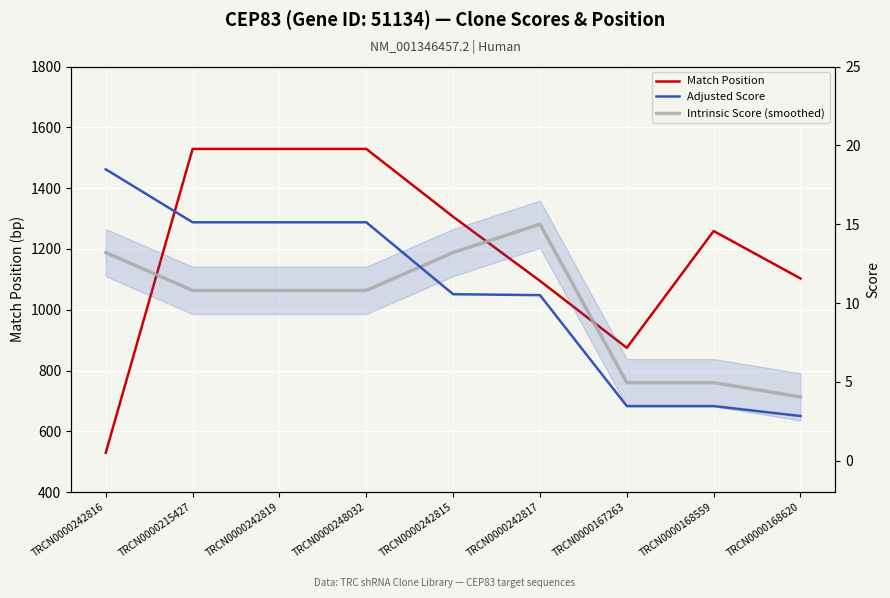

The Intrinsic Score (smoothed) series shows 6.9 at TRCN0000168620. True or false?

False